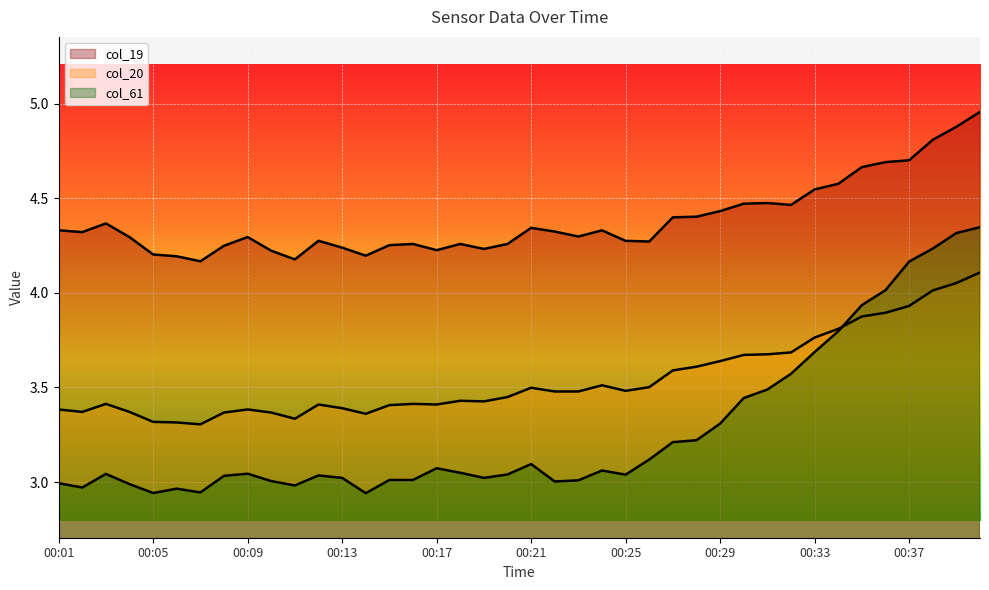

List the series in order of their overall mean, highest first.

col_19, col_20, col_61